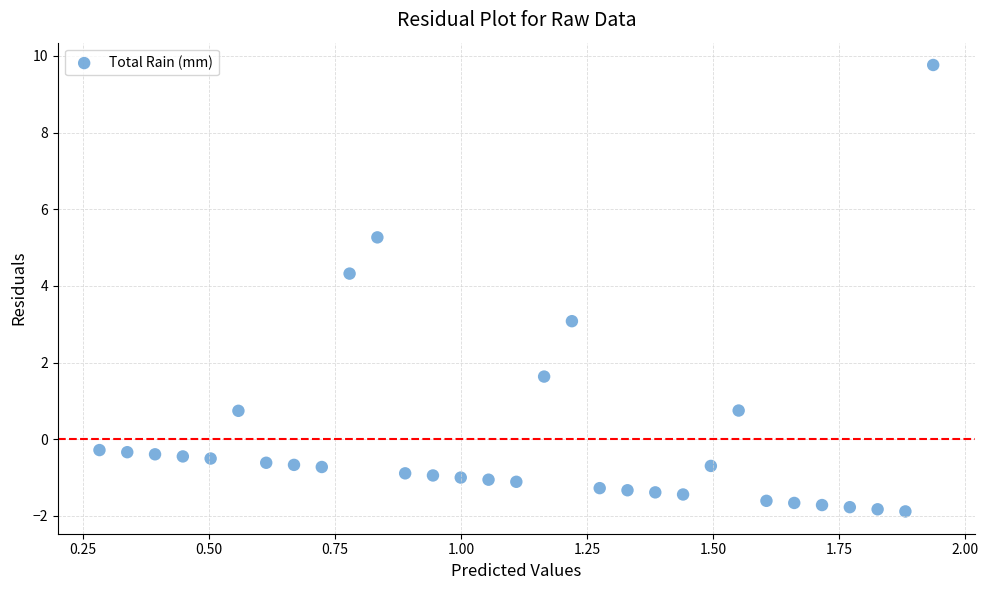

What is the range of Y values (max minus min)?

11.6